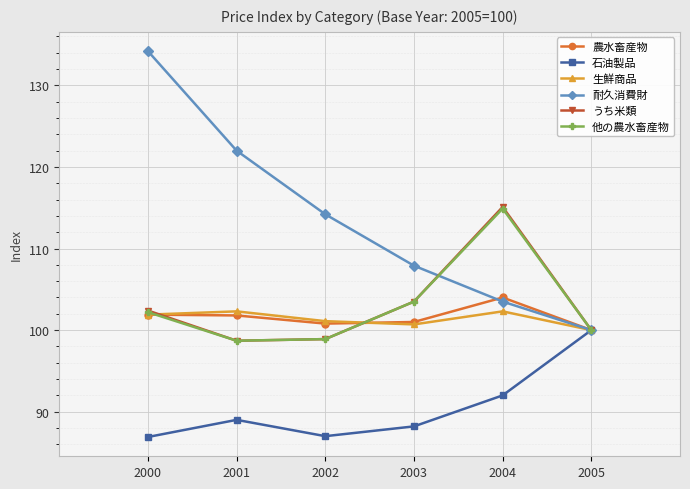

What is the total value across all series at 2003?

604.8